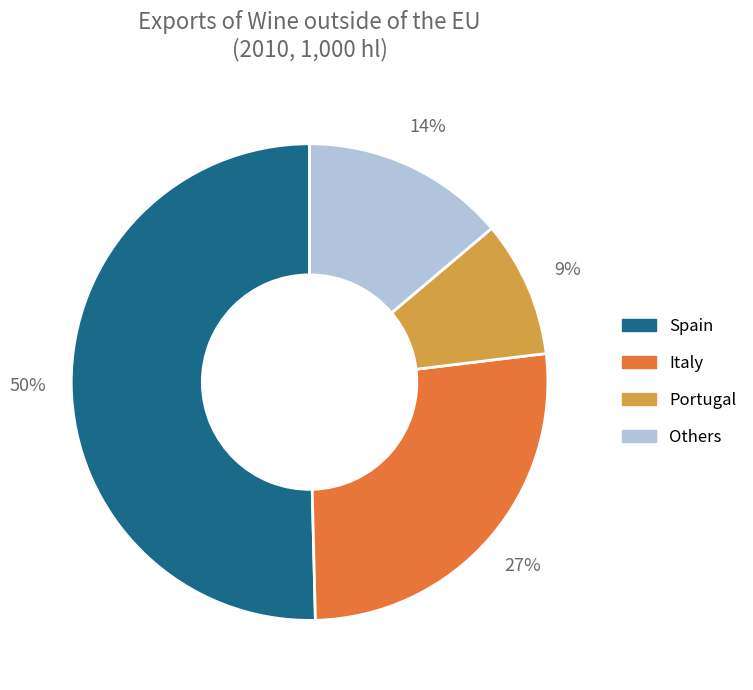

True or false: Spain accounts for 50% of the total.

True